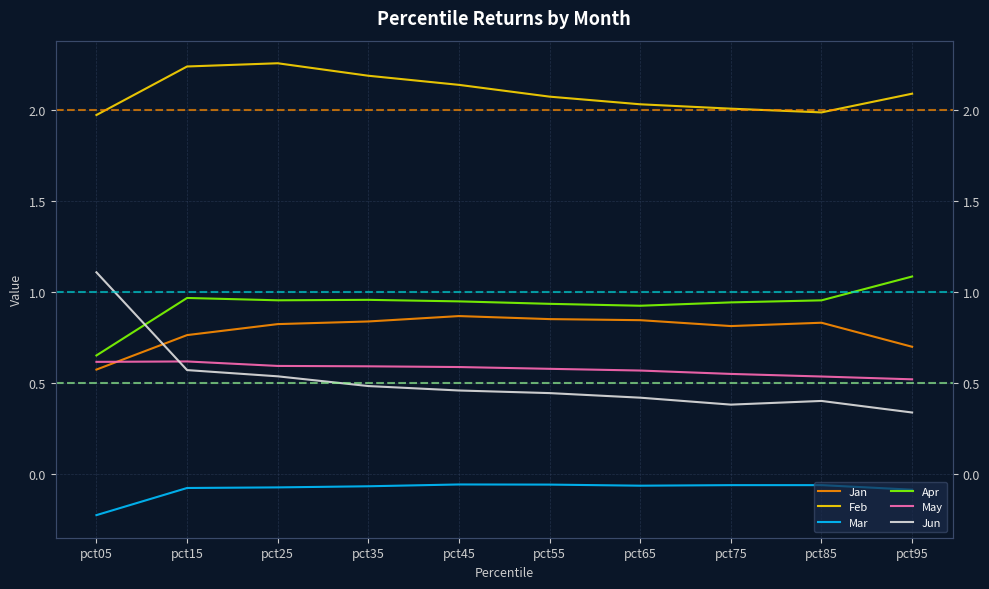

Is the value of May at pct15 greater than the value of Feb at pct25?

No